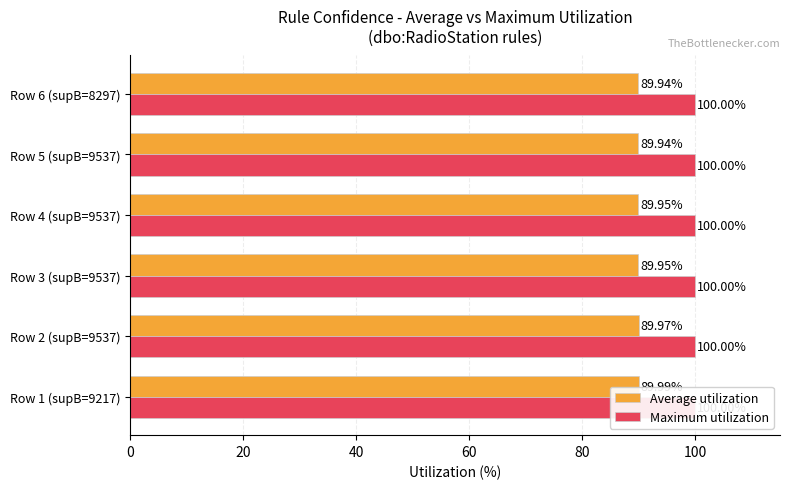

What are all the series names shown in the legend?

Average utilization, Maximum utilization